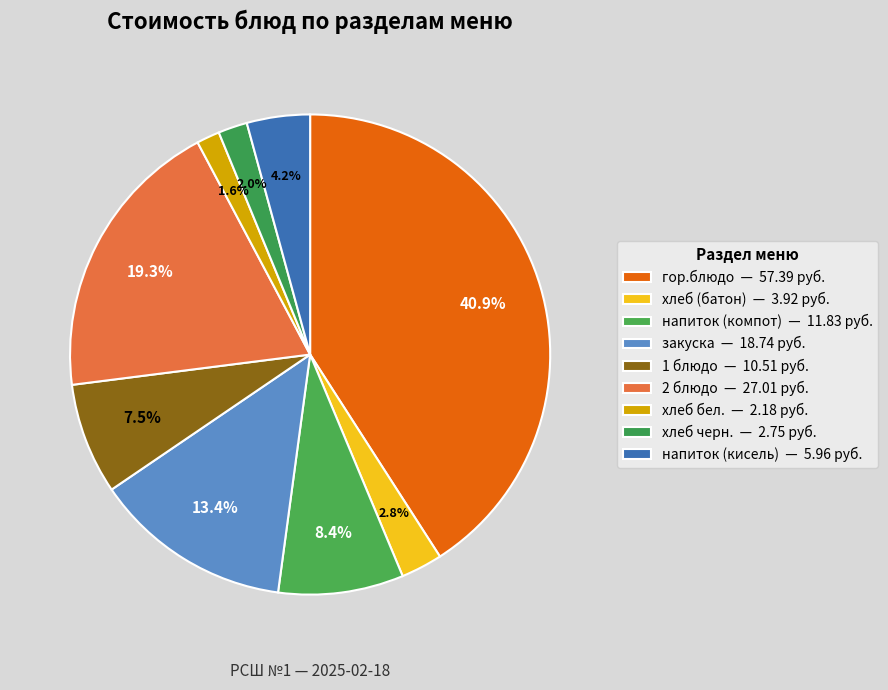

How many segments does this pie chart have?

9